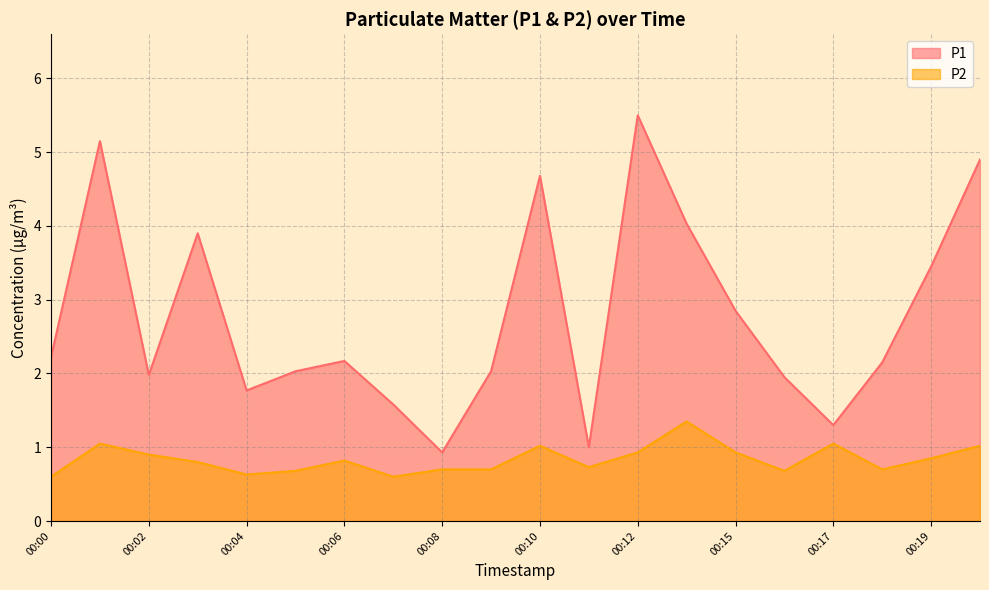

Which category has the highest value in the P1 series?

00:12